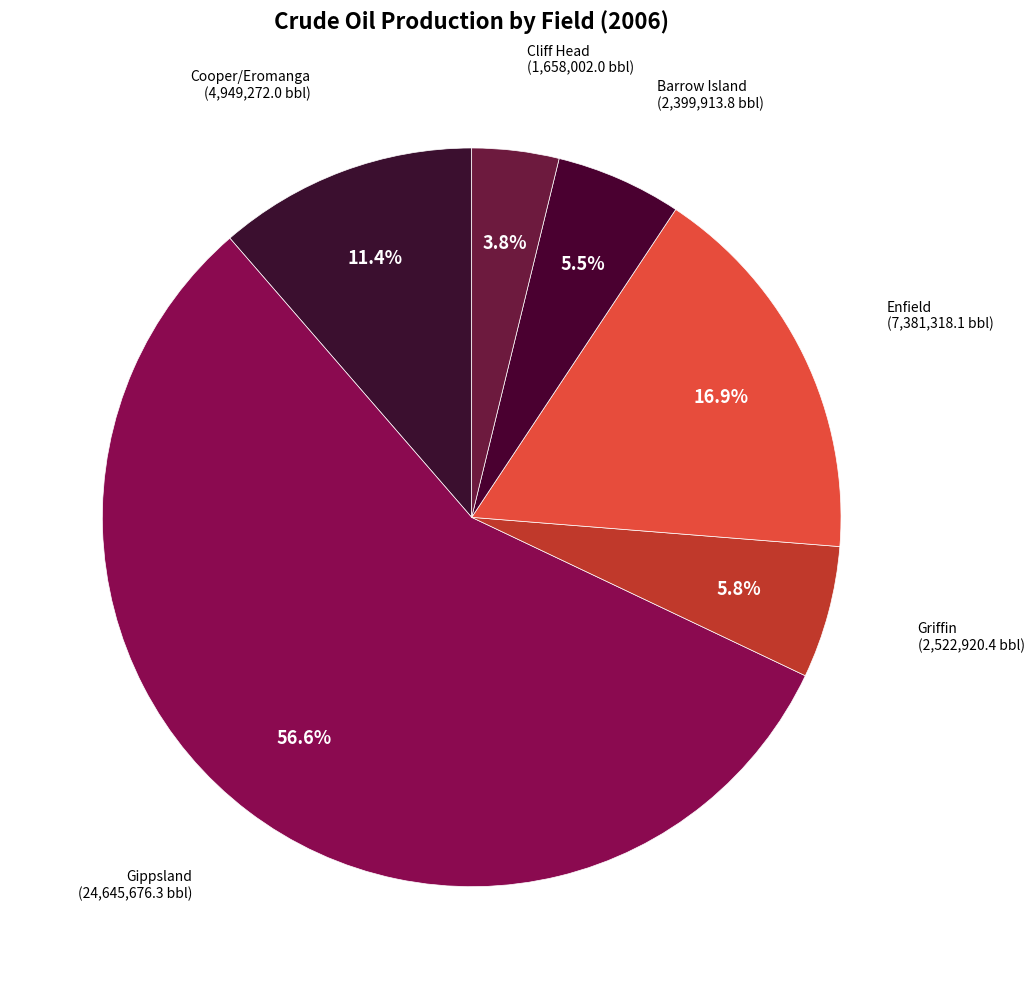

Count the number of slices in the pie.

6